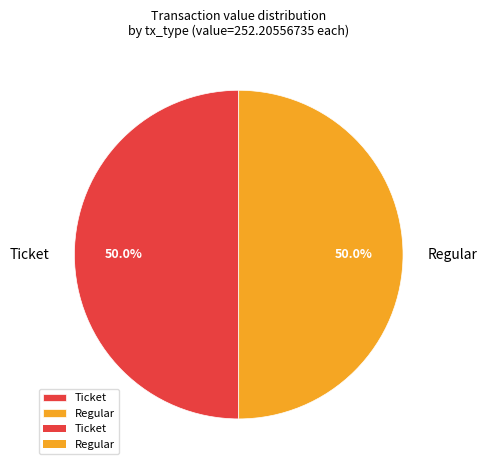

Do Regular and Ticket together represent more than half of the pie?

Yes